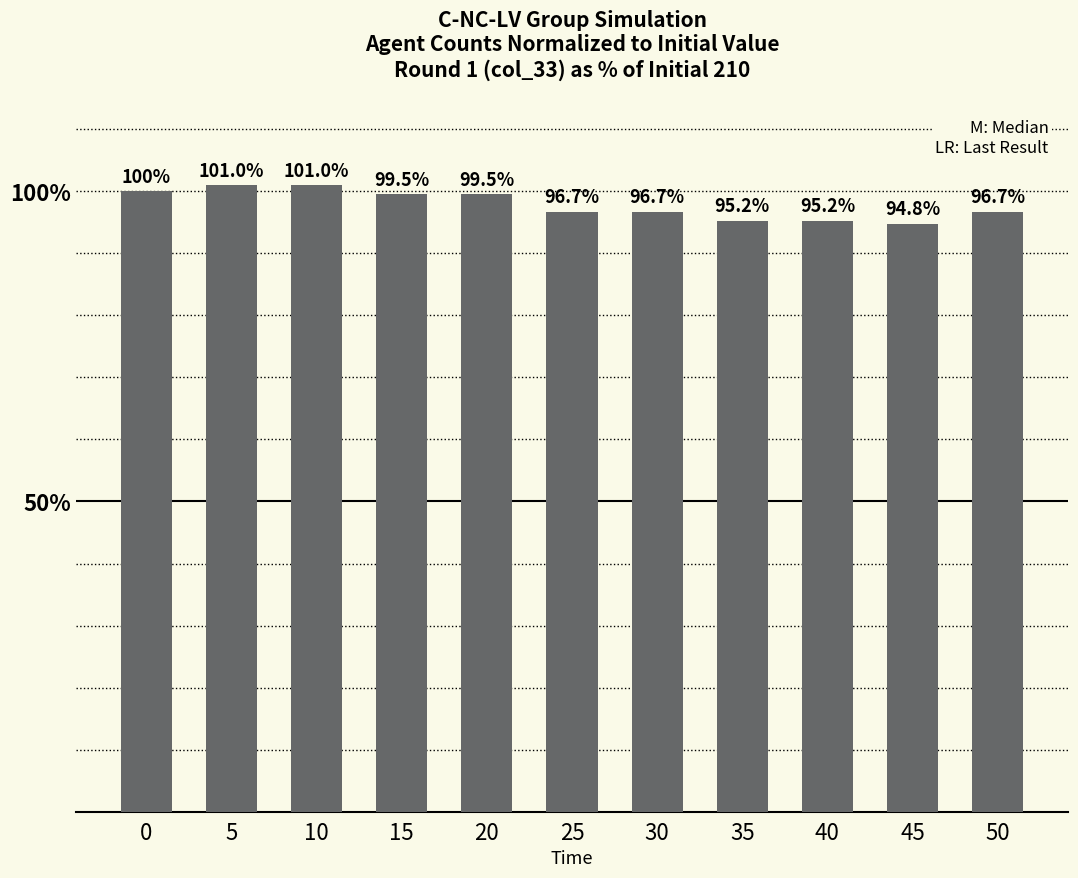

Is it true that the value at 50 is 142.5?

False